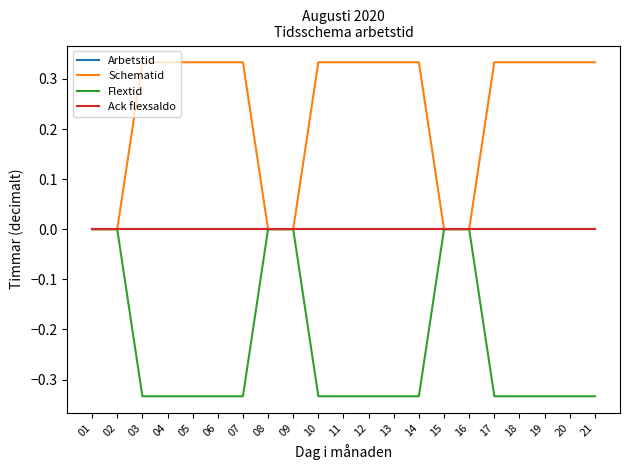

Does the chart display data point markers on the line(s)?

No